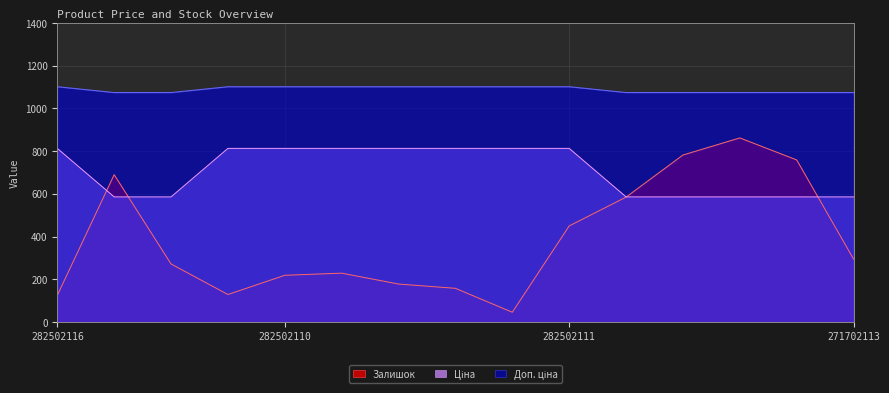

What is the lowest value of the Залишок series?

46.0